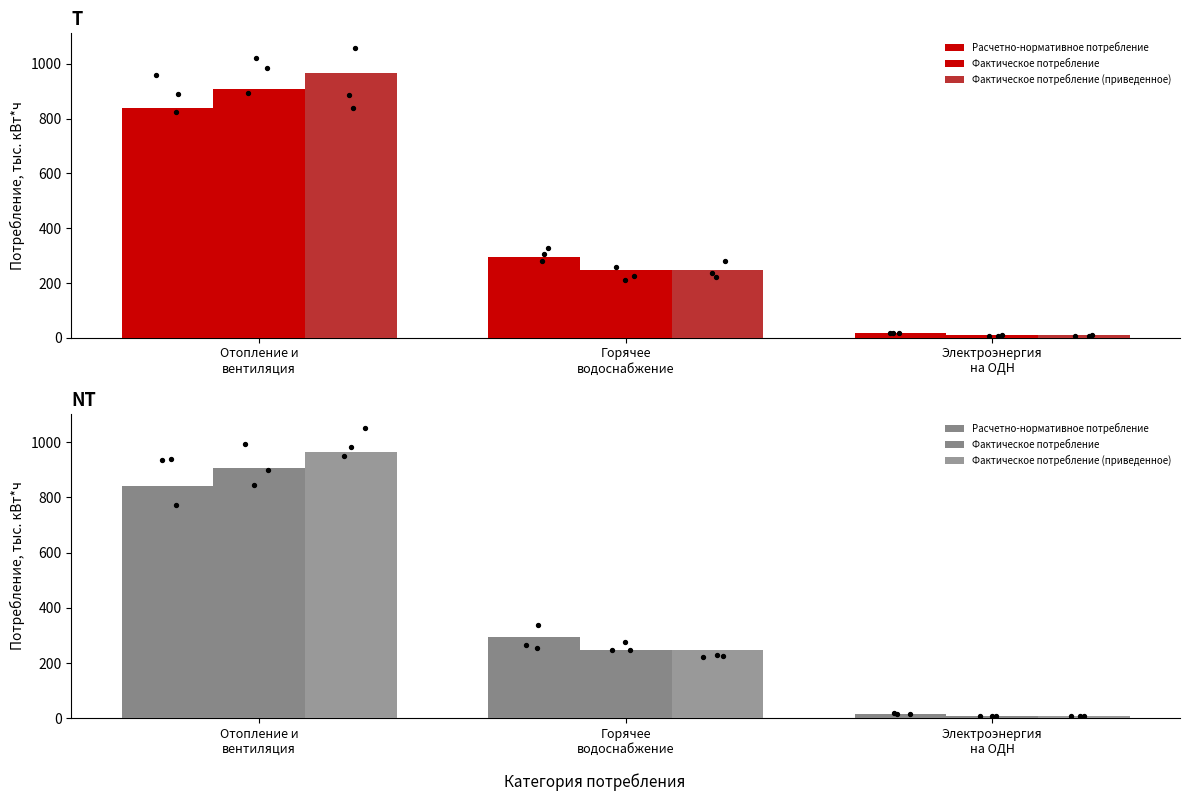

Is the value of Фактическое потребление (приведенное) at Горячее
водоснабжение greater than the value of Расчетно-нормативное потребление at Горячее
водоснабжение?

No